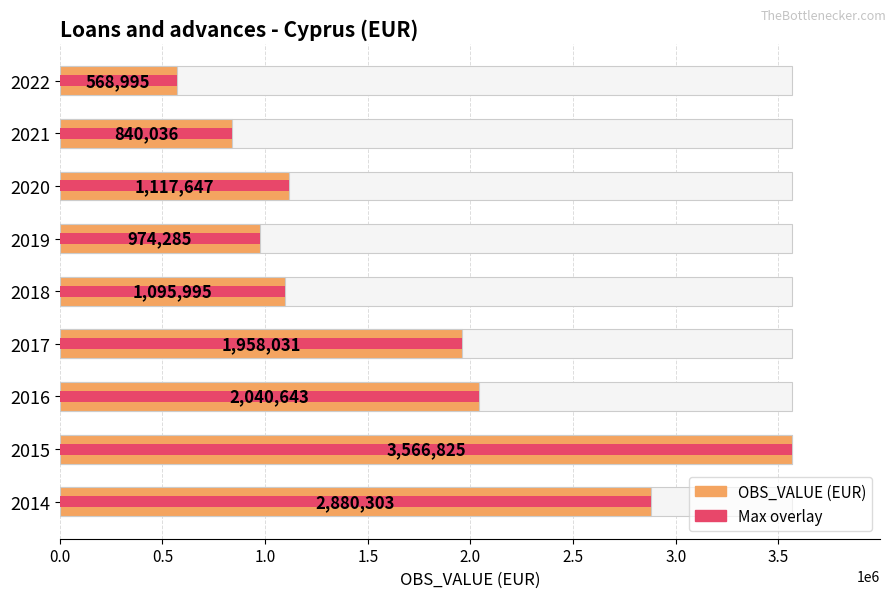

How many categories are shown in the chart?

9